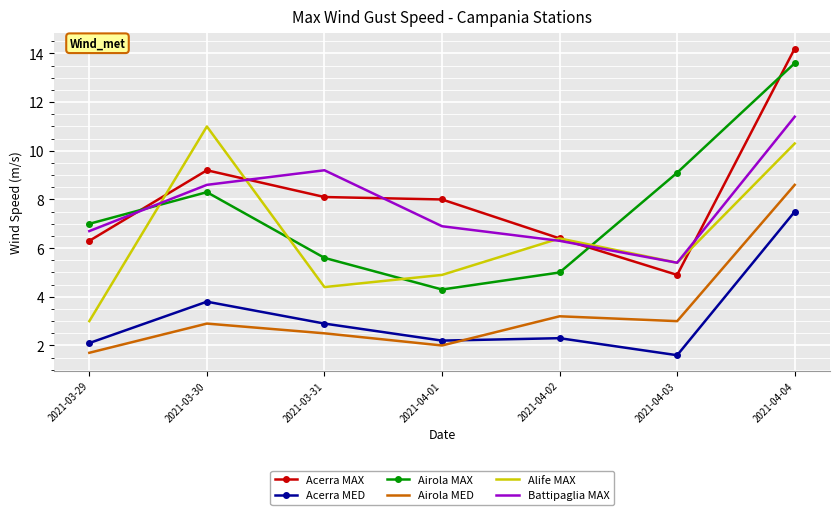

What is the sum of all Acerra MAX values?

57.1